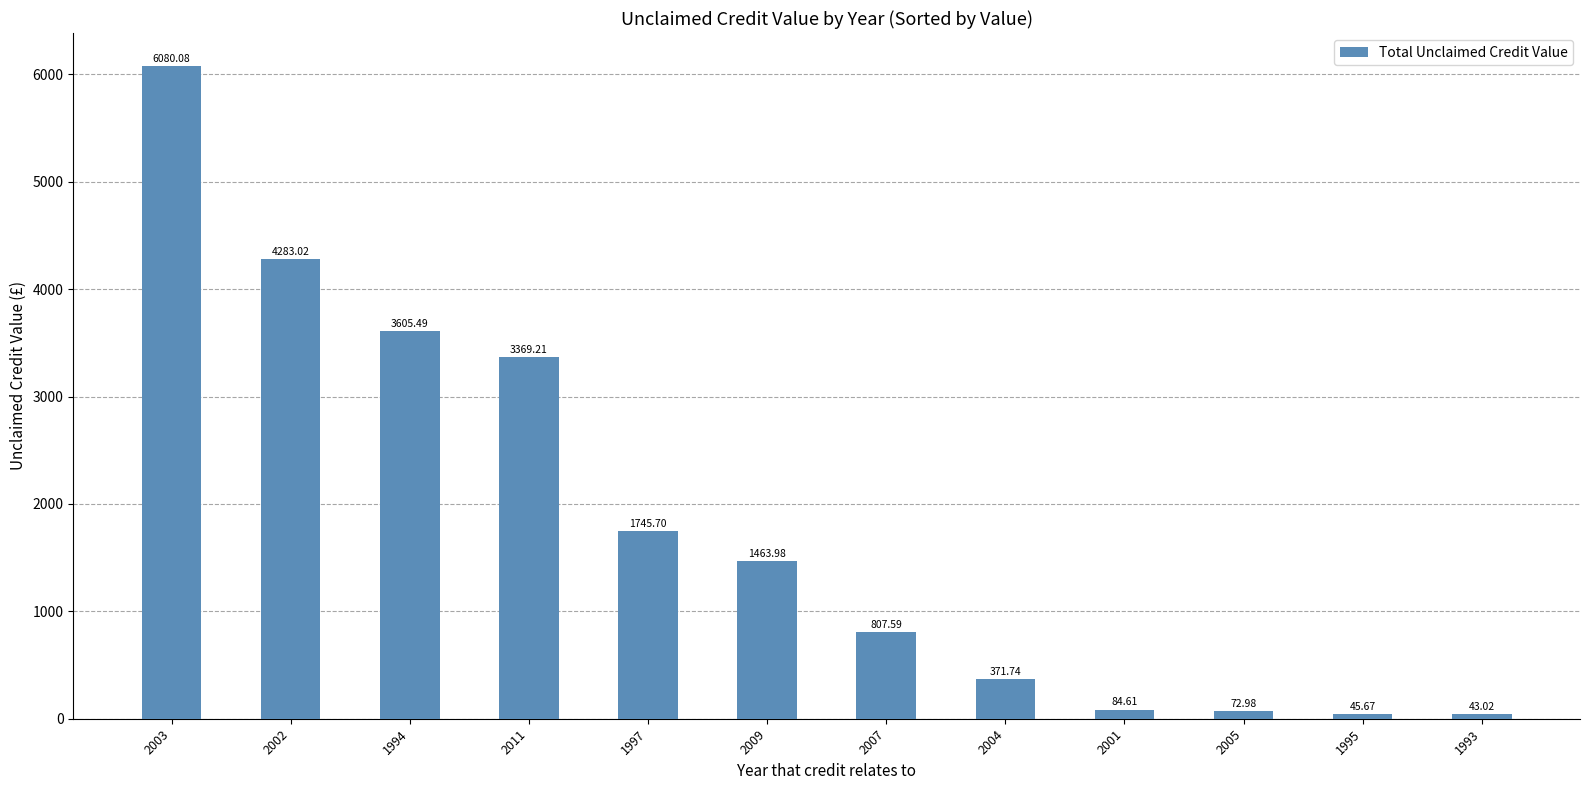

Is it true that the value at 1994 is 3605.5?

True